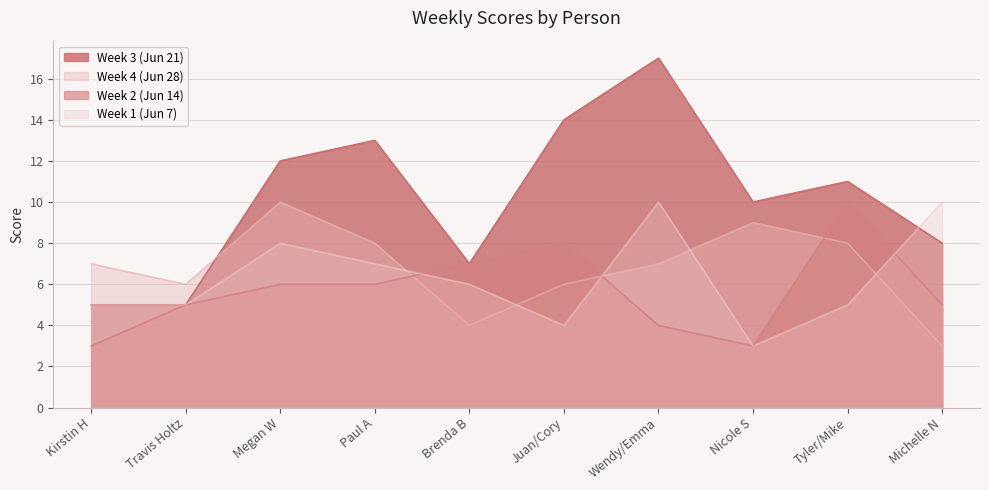

True or false: Week 3 (Jun 21) and Week 4 (Jun 28) intersect in this chart.

True